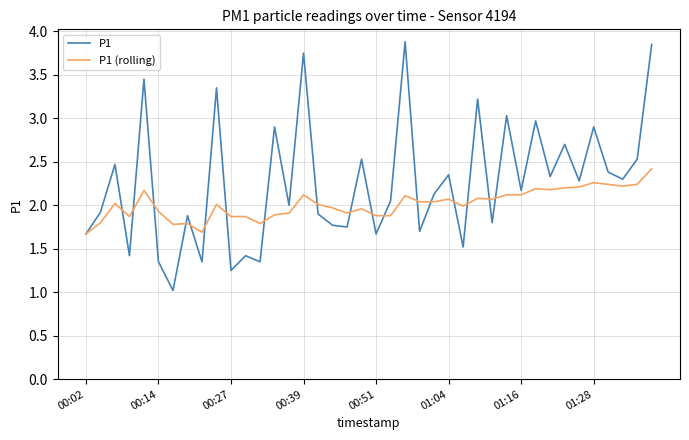

What is the sum of all P1 (rolling) values?

80.6